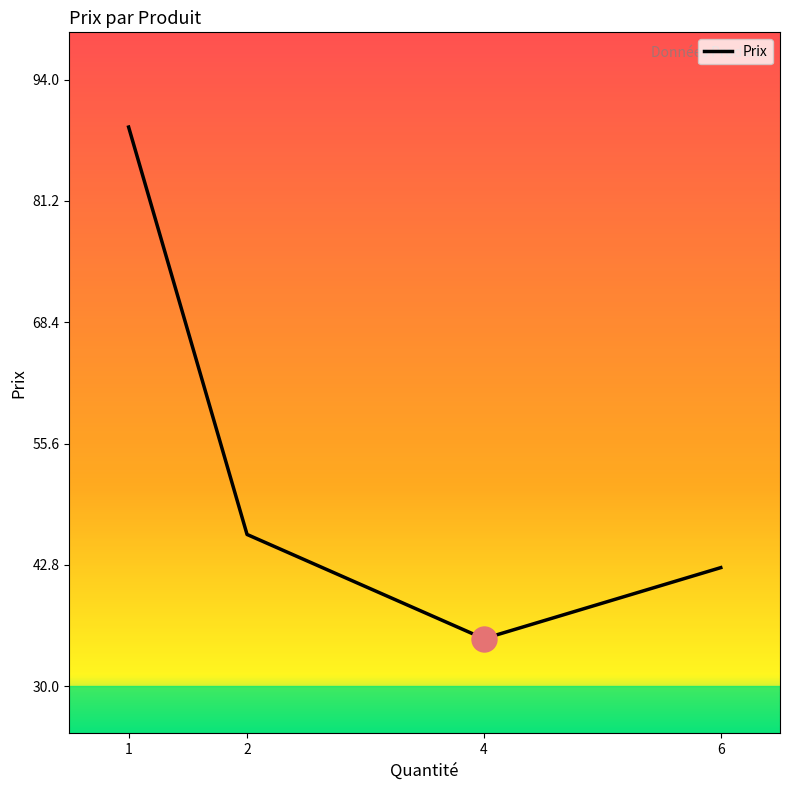

Reading left to right, extract all data points from this chart.

1=89.0	2=46.0	4=35.0	6=42.5